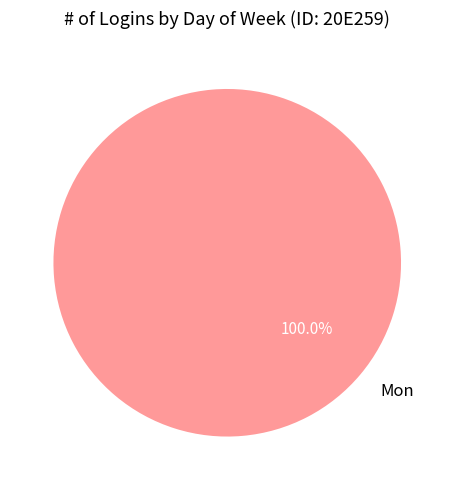

Does any single category account for the majority?

Yes